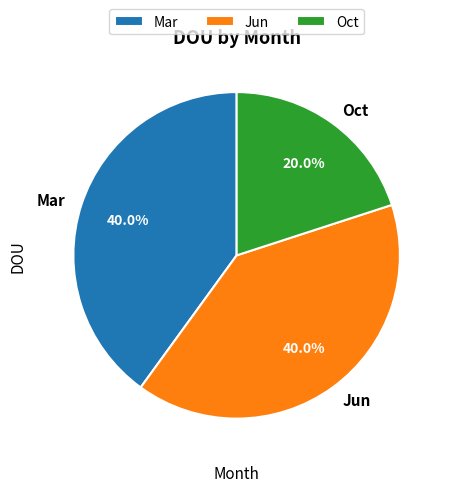

To the nearest percent, what is the difference between the Oct and Jun slice percentages?

20%